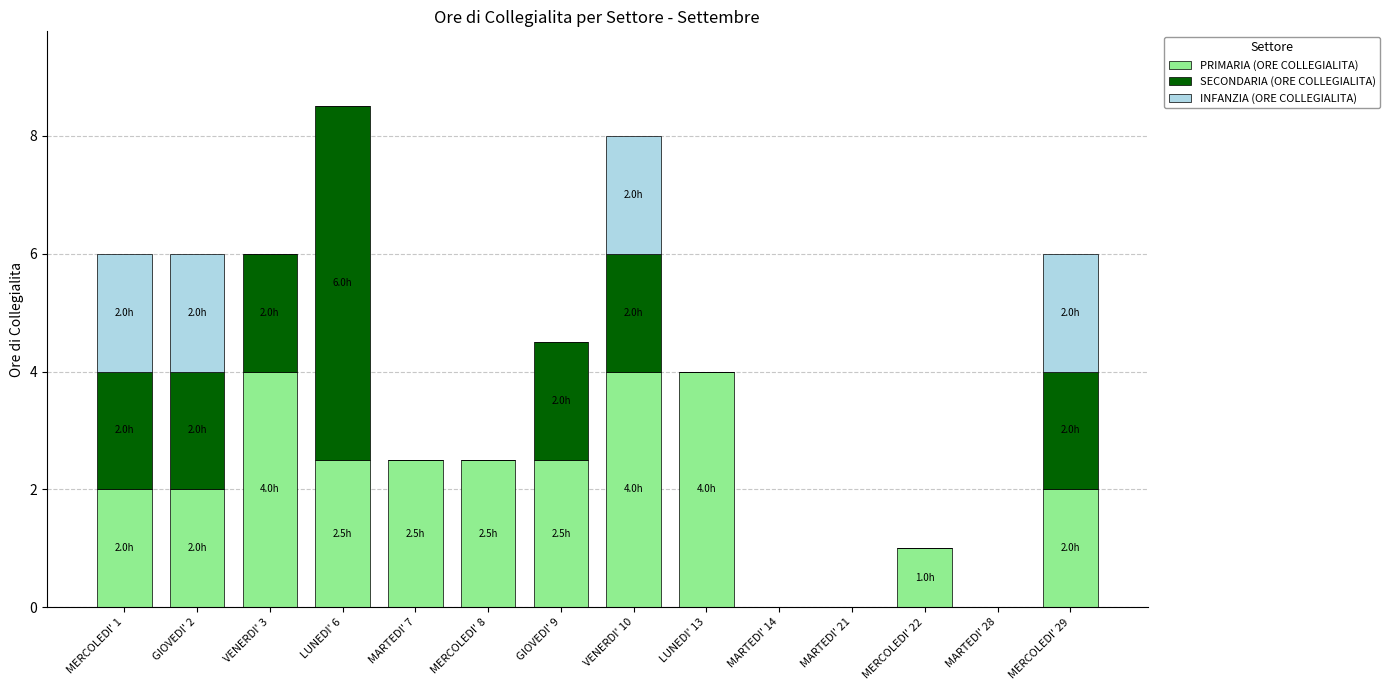

What value does the PRIMARIA (ORE COLLEGIALITA) series have at MERCOLEDI' 29?

2.0